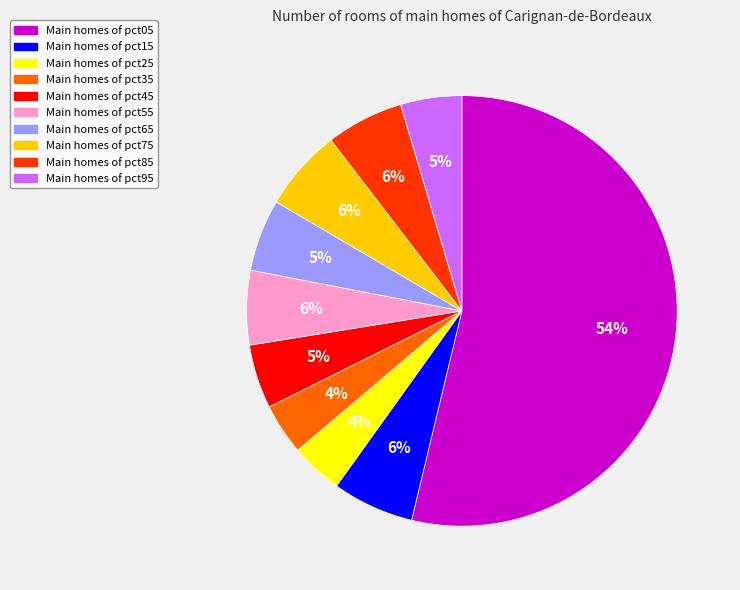

Is there a majority slice in this chart?

Yes